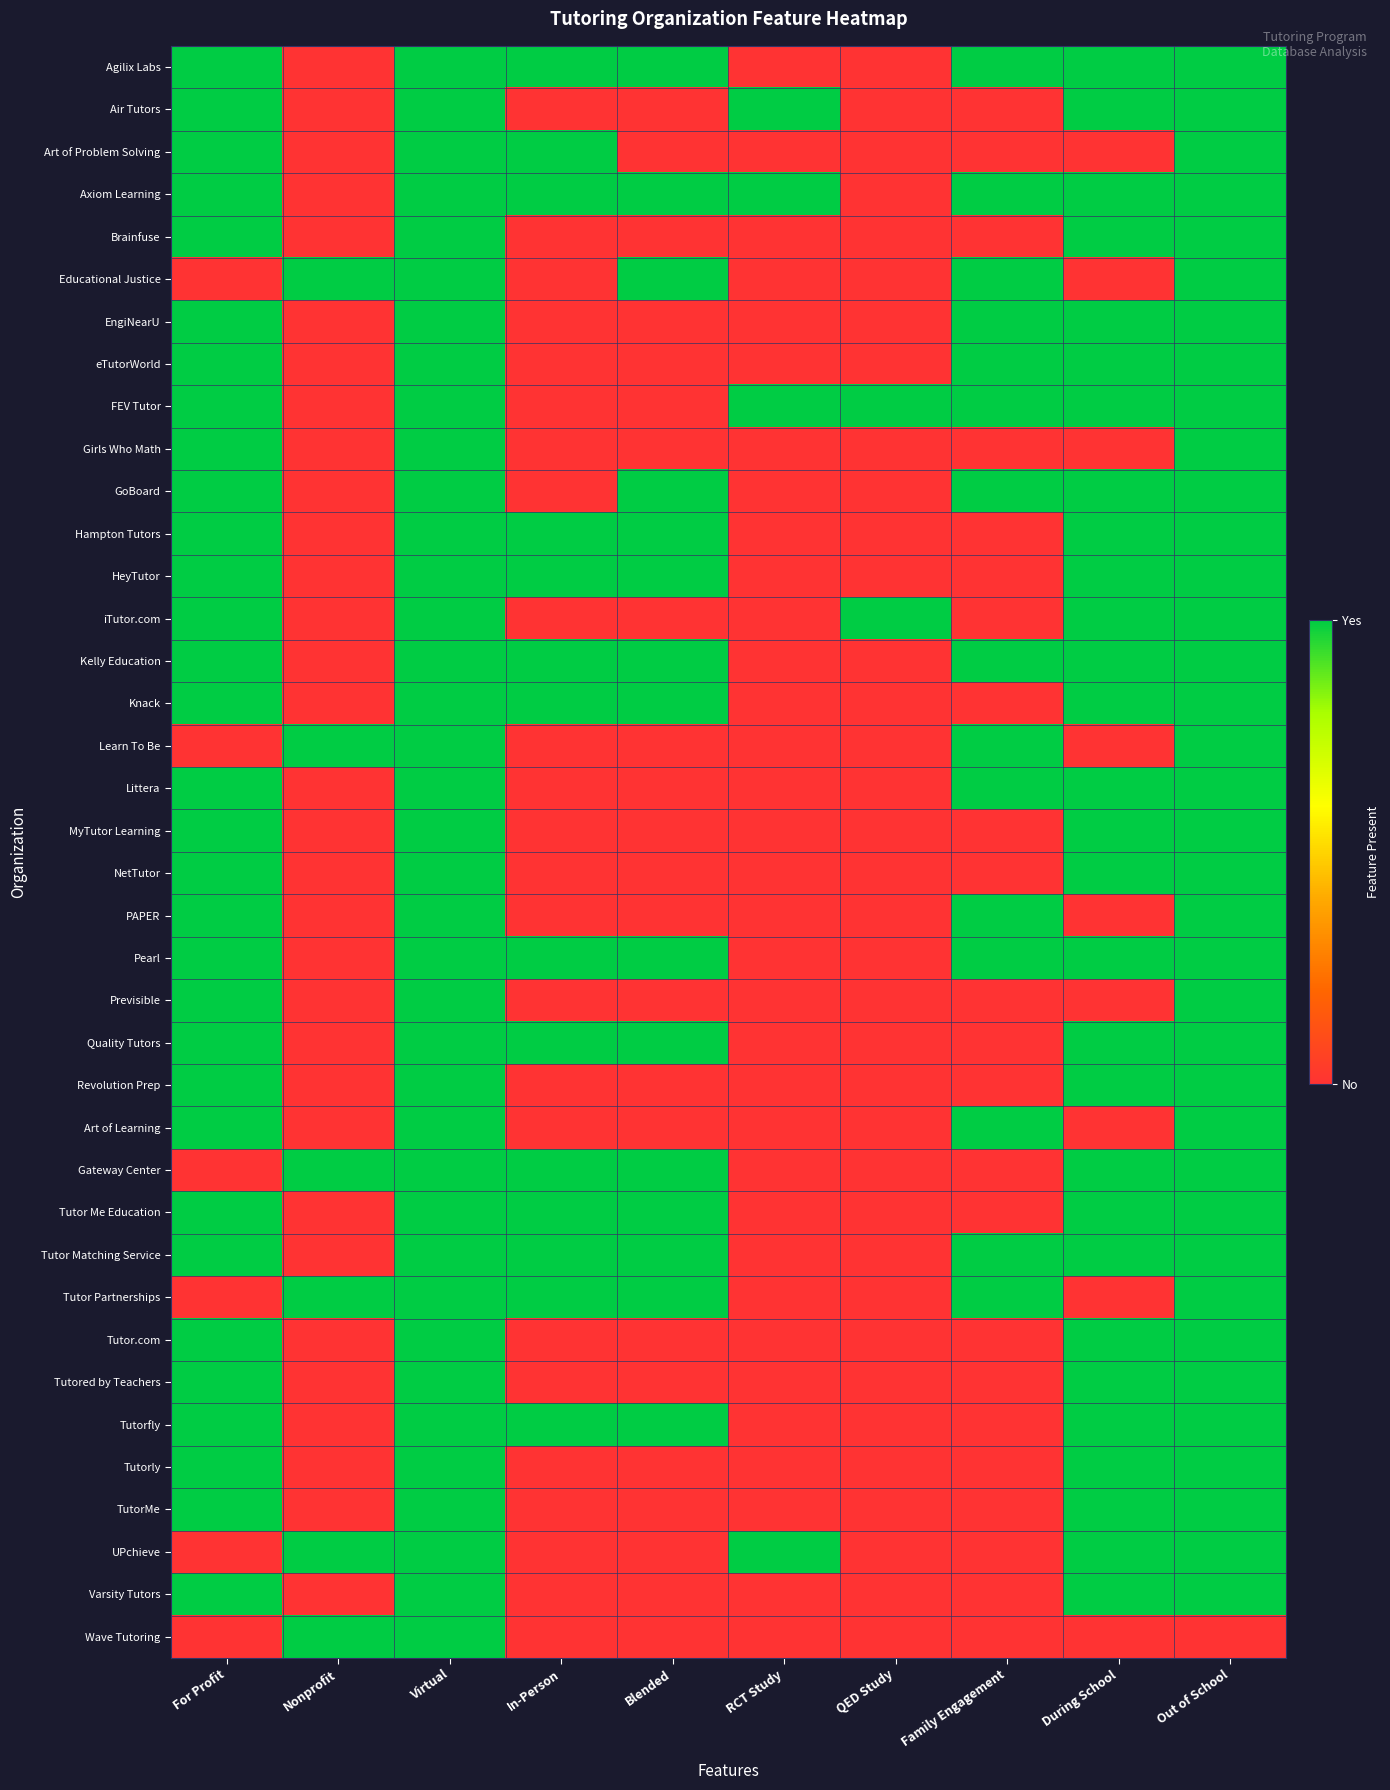

Reading right to left, what are all the values shown in this chart?

Agilix Labs: Out of School=1	During School=1	Family Engagement=1	QED Study=0	RCT Study=0	Blended=1	In-Person=1	Virtual=1	Nonprofit=0	For Profit=1
Air Tutors: Out of School=1	During School=1	Family Engagement=0	QED Study=0	RCT Study=1	Blended=0	In-Person=0	Virtual=1	Nonprofit=0	For Profit=1
Art of Problem Solving: Out of School=1	During School=0	Family Engagement=0	QED Study=0	RCT Study=0	Blended=0	In-Person=1	Virtual=1	Nonprofit=0	For Profit=1
Axiom Learning: Out of School=1	During School=1	Family Engagement=1	QED Study=0	RCT Study=1	Blended=1	In-Person=1	Virtual=1	Nonprofit=0	For Profit=1
Brainfuse: Out of School=1	During School=1	Family Engagement=0	QED Study=0	RCT Study=0	Blended=0	In-Person=0	Virtual=1	Nonprofit=0	For Profit=1
Educational Justice: Out of School=1	During School=0	Family Engagement=1	QED Study=0	RCT Study=0	Blended=1	In-Person=0	Virtual=1	Nonprofit=1	For Profit=0
EngiNearU: Out of School=1	During School=1	Family Engagement=1	QED Study=0	RCT Study=0	Blended=0	In-Person=0	Virtual=1	Nonprofit=0	For Profit=1
eTutorWorld: Out of School=1	During School=1	Family Engagement=1	QED Study=0	RCT Study=0	Blended=0	In-Person=0	Virtual=1	Nonprofit=0	For Profit=1
FEV Tutor: Out of School=1	During School=1	Family Engagement=1	QED Study=1	RCT Study=1	Blended=0	In-Person=0	Virtual=1	Nonprofit=0	For Profit=1
Girls Who Math: Out of School=1	During School=0	Family Engagement=0	QED Study=0	RCT Study=0	Blended=0	In-Person=0	Virtual=1	Nonprofit=0	For Profit=1
GoBoard: Out of School=1	During School=1	Family Engagement=1	QED Study=0	RCT Study=0	Blended=1	In-Person=0	Virtual=1	Nonprofit=0	For Profit=1
Hampton Tutors: Out of School=1	During School=1	Family Engagement=0	QED Study=0	RCT Study=0	Blended=1	In-Person=1	Virtual=1	Nonprofit=0	For Profit=1
HeyTutor: Out of School=1	During School=1	Family Engagement=0	QED Study=0	RCT Study=0	Blended=1	In-Person=1	Virtual=1	Nonprofit=0	For Profit=1
iTutor.com: Out of School=1	During School=1	Family Engagement=0	QED Study=1	RCT Study=0	Blended=0	In-Person=0	Virtual=1	Nonprofit=0	For Profit=1
Kelly Education: Out of School=1	During School=1	Family Engagement=1	QED Study=0	RCT Study=0	Blended=1	In-Person=1	Virtual=1	Nonprofit=0	For Profit=1
Knack: Out of School=1	During School=1	Family Engagement=0	QED Study=0	RCT Study=0	Blended=1	In-Person=1	Virtual=1	Nonprofit=0	For Profit=1
Learn To Be: Out of School=1	During School=0	Family Engagement=1	QED Study=0	RCT Study=0	Blended=0	In-Person=0	Virtual=1	Nonprofit=1	For Profit=0
Littera: Out of School=1	During School=1	Family Engagement=1	QED Study=0	RCT Study=0	Blended=0	In-Person=0	Virtual=1	Nonprofit=0	For Profit=1
MyTutor Learning: Out of School=1	During School=1	Family Engagement=0	QED Study=0	RCT Study=0	Blended=0	In-Person=0	Virtual=1	Nonprofit=0	For Profit=1
NetTutor: Out of School=1	During School=1	Family Engagement=0	QED Study=0	RCT Study=0	Blended=0	In-Person=0	Virtual=1	Nonprofit=0	For Profit=1
PAPER: Out of School=1	During School=0	Family Engagement=1	QED Study=0	RCT Study=0	Blended=0	In-Person=0	Virtual=1	Nonprofit=0	For Profit=1
Pearl: Out of School=1	During School=1	Family Engagement=1	QED Study=0	RCT Study=0	Blended=1	In-Person=1	Virtual=1	Nonprofit=0	For Profit=1
Previsible: Out of School=1	During School=0	Family Engagement=0	QED Study=0	RCT Study=0	Blended=0	In-Person=0	Virtual=1	Nonprofit=0	For Profit=1
Quality Tutors: Out of School=1	During School=1	Family Engagement=0	QED Study=0	RCT Study=0	Blended=1	In-Person=1	Virtual=1	Nonprofit=0	For Profit=1
Revolution Prep: Out of School=1	During School=1	Family Engagement=0	QED Study=0	RCT Study=0	Blended=0	In-Person=0	Virtual=1	Nonprofit=0	For Profit=1
Art of Learning: Out of School=1	During School=0	Family Engagement=1	QED Study=0	RCT Study=0	Blended=0	In-Person=0	Virtual=1	Nonprofit=0	For Profit=1
Gateway Center: Out of School=1	During School=1	Family Engagement=0	QED Study=0	RCT Study=0	Blended=1	In-Person=1	Virtual=1	Nonprofit=1	For Profit=0
Tutor Me Education: Out of School=1	During School=1	Family Engagement=0	QED Study=0	RCT Study=0	Blended=1	In-Person=1	Virtual=1	Nonprofit=0	For Profit=1
Tutor Matching Service: Out of School=1	During School=1	Family Engagement=1	QED Study=0	RCT Study=0	Blended=1	In-Person=1	Virtual=1	Nonprofit=0	For Profit=1
Tutor Partnerships: Out of School=1	During School=0	Family Engagement=1	QED Study=0	RCT Study=0	Blended=1	In-Person=1	Virtual=1	Nonprofit=1	For Profit=0
Tutor.com: Out of School=1	During School=1	Family Engagement=0	QED Study=0	RCT Study=0	Blended=0	In-Person=0	Virtual=1	Nonprofit=0	For Profit=1
Tutored by Teachers: Out of School=1	During School=1	Family Engagement=0	QED Study=0	RCT Study=0	Blended=0	In-Person=0	Virtual=1	Nonprofit=0	For Profit=1
Tutorfly: Out of School=1	During School=1	Family Engagement=0	QED Study=0	RCT Study=0	Blended=1	In-Person=1	Virtual=1	Nonprofit=0	For Profit=1
Tutorly: Out of School=1	During School=1	Family Engagement=0	QED Study=0	RCT Study=0	Blended=0	In-Person=0	Virtual=1	Nonprofit=0	For Profit=1
TutorMe: Out of School=1	During School=1	Family Engagement=0	QED Study=0	RCT Study=0	Blended=0	In-Person=0	Virtual=1	Nonprofit=0	For Profit=1
UPchieve: Out of School=1	During School=1	Family Engagement=0	QED Study=0	RCT Study=1	Blended=0	In-Person=0	Virtual=1	Nonprofit=1	For Profit=0
Varsity Tutors: Out of School=1	During School=1	Family Engagement=0	QED Study=0	RCT Study=0	Blended=0	In-Person=0	Virtual=1	Nonprofit=0	For Profit=1
Wave Tutoring: Out of School=0	During School=0	Family Engagement=0	QED Study=0	RCT Study=0	Blended=0	In-Person=0	Virtual=1	Nonprofit=1	For Profit=0